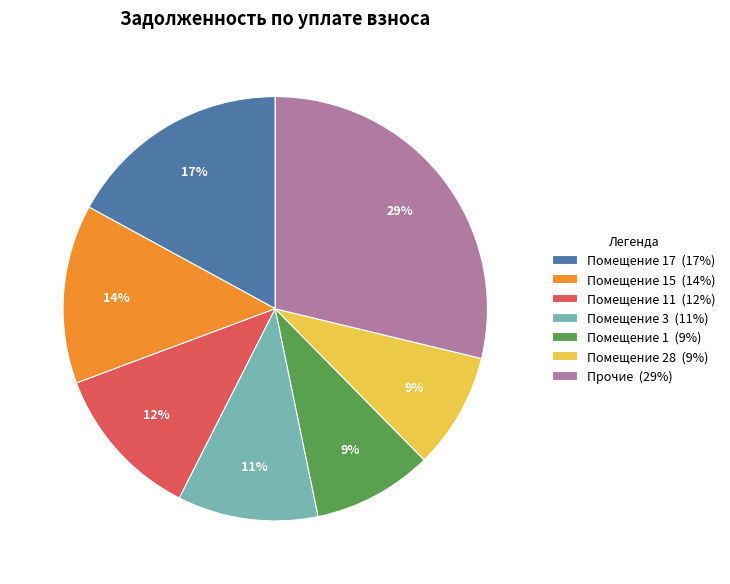

To the nearest percent, what is the difference between the largest and smallest slice percentages?

20%